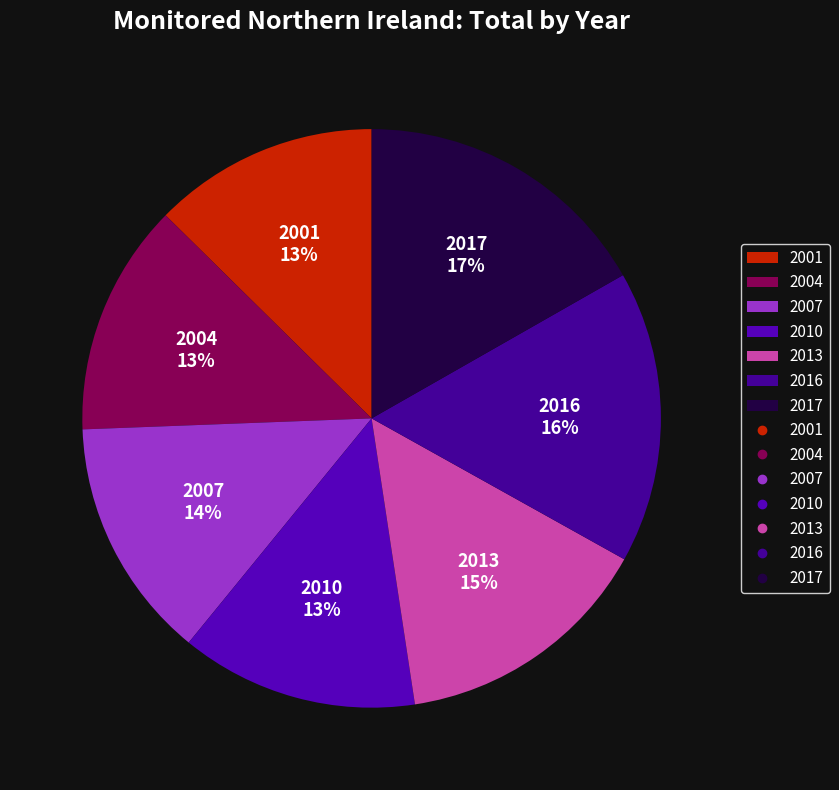

Is it true that 2013 is 22% of the pie?

False